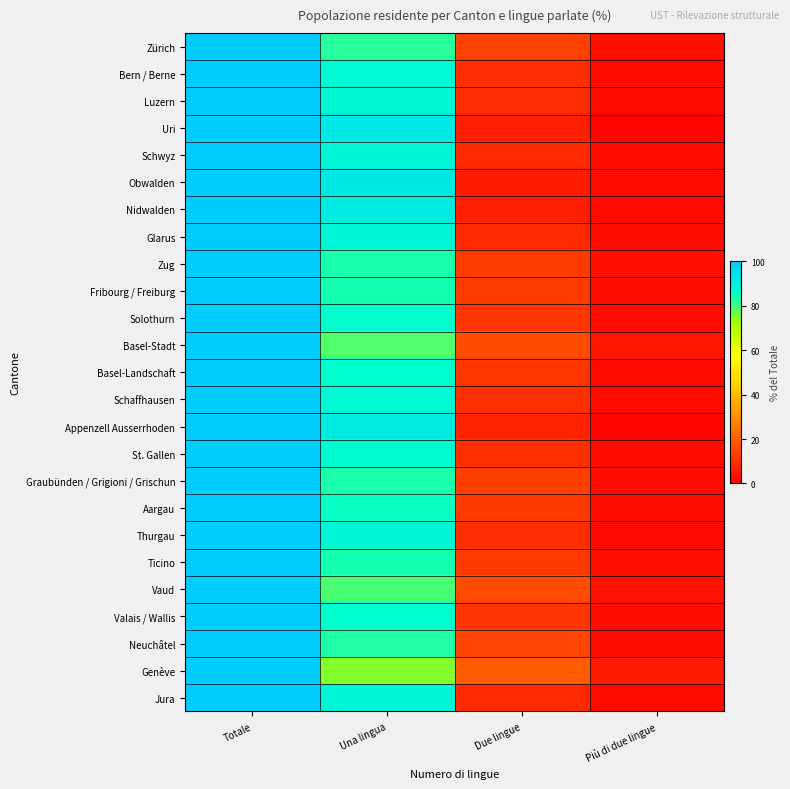

At Una lingua, list the series in order from largest to smallest.

Uri, Obwalden, Appenzell Ausserrhoden, Nidwalden, Jura, Thurgau, Schwyz, Glarus, Luzern, Bern / Berne, Schaffhausen, St. Gallen, Valais / Wallis, Solothurn, Basel-Landschaft, Aargau, Ticino, Fribourg / Freiburg, Graubünden / Grigioni / Grischun, Zug, Neuchâtel, Zürich, Vaud, Basel-Stadt, Genève